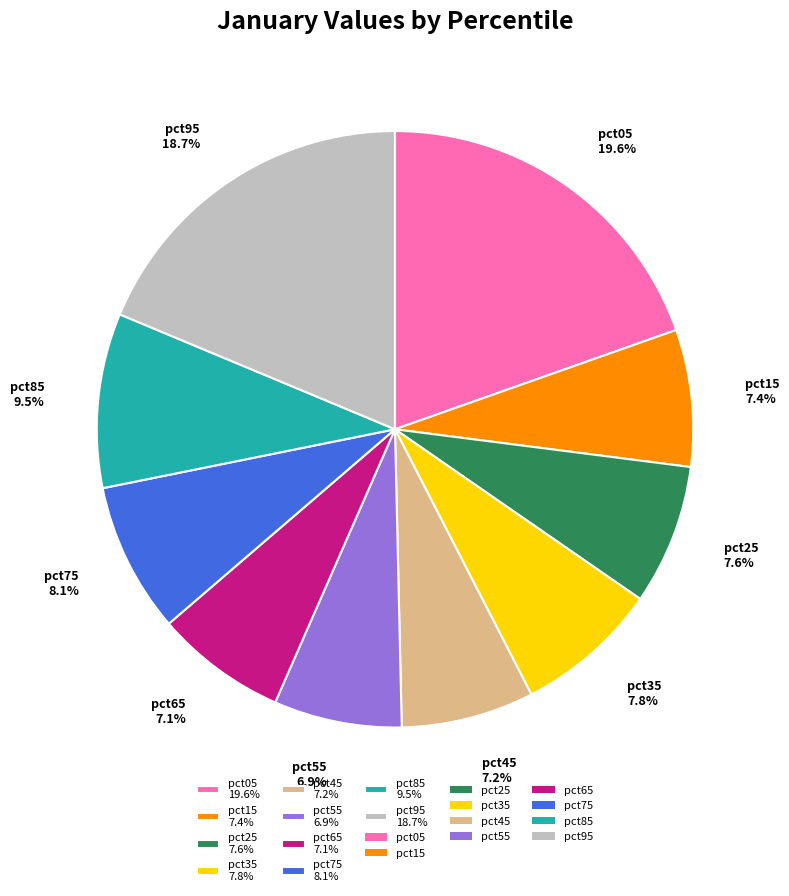

Is pct45 the majority of the pie?

No